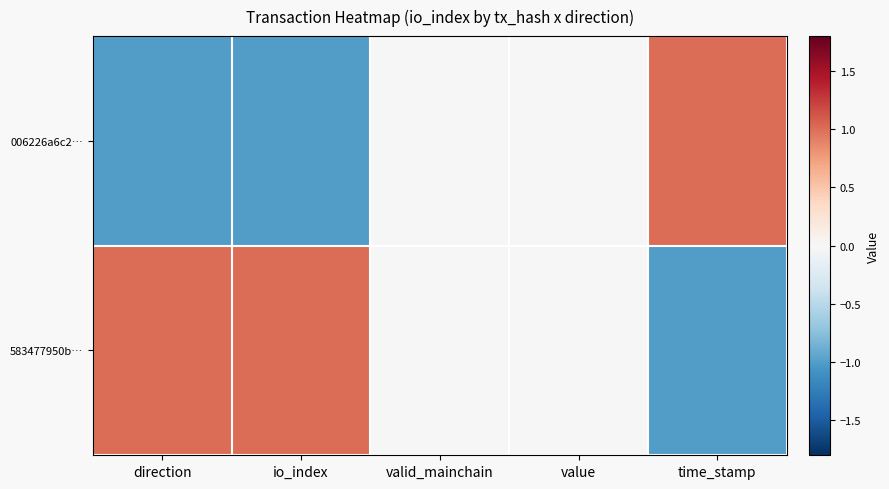

Reading left to right, transcribe all the data shown in this chart.

006226a6c2…: direction=-1.0	io_index=-1.0	valid_mainchain=0.0	value=0.0	time_stamp=1.0
583477950b…: direction=1.0	io_index=1.0	valid_mainchain=0.0	value=0.0	time_stamp=-1.0